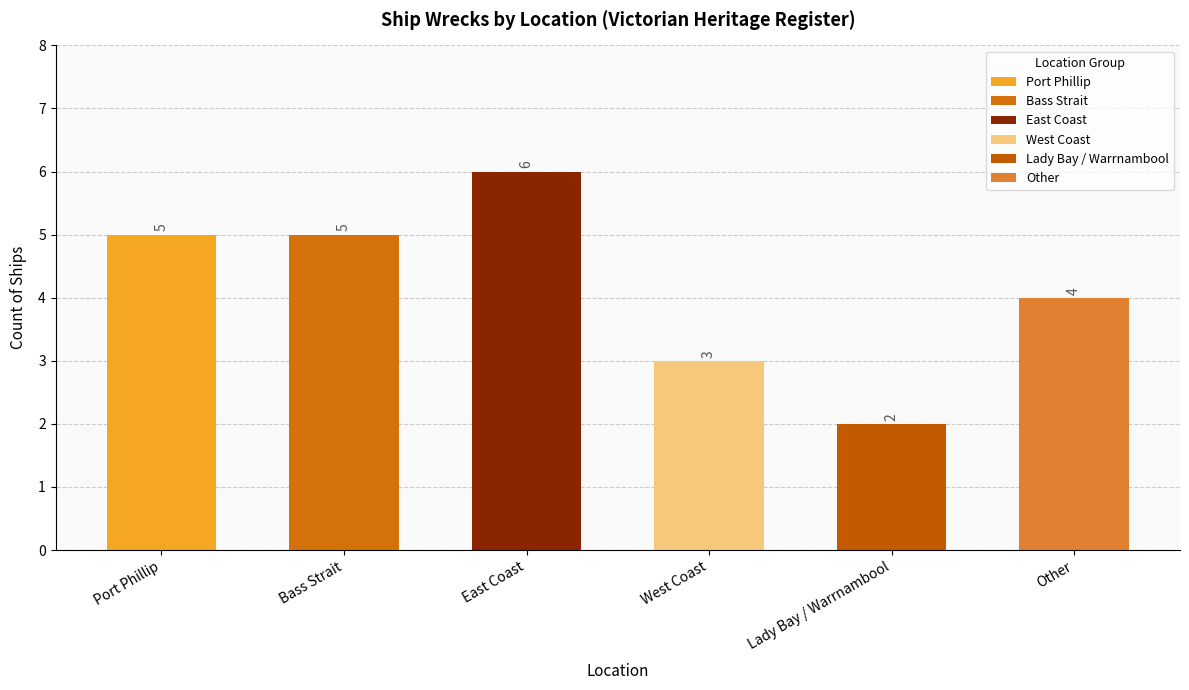

What is the ratio of the value at Other to the value at Port Phillip?

0.8